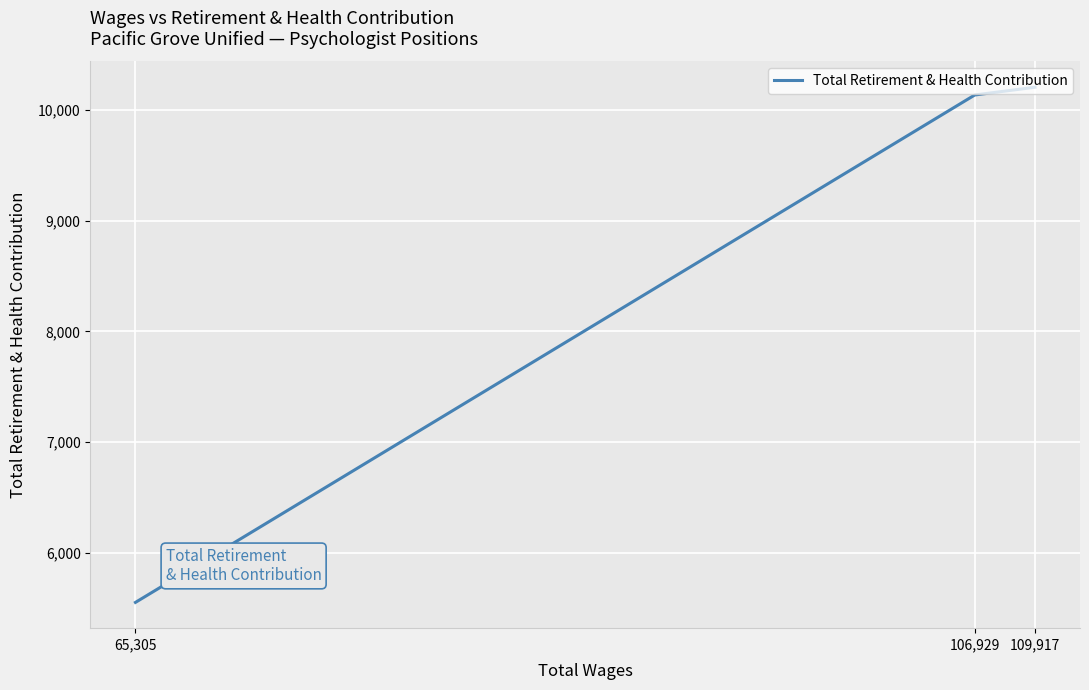

Count the number of categories in the chart.

3